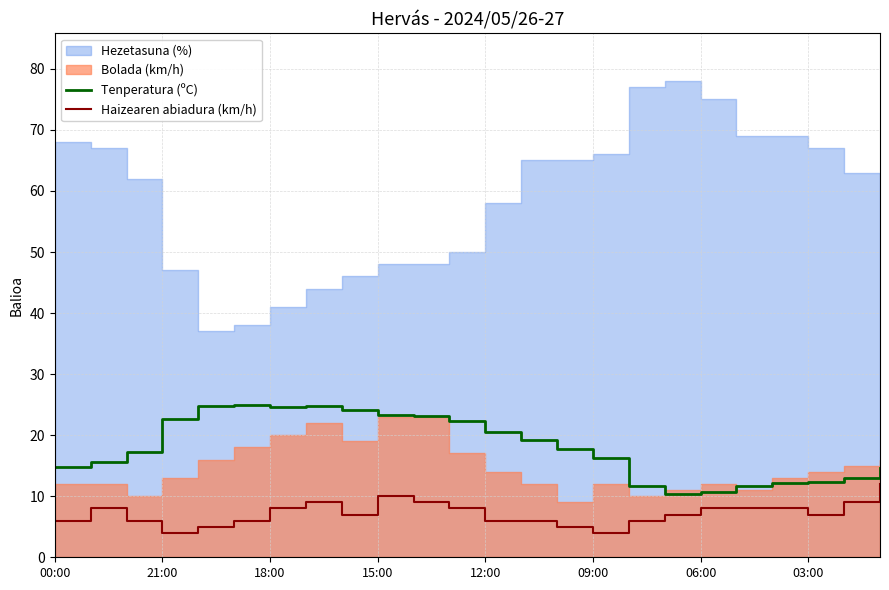

True or false: Haizearen abiadura (km/h) has a value of 7.0 at 03:00.

True